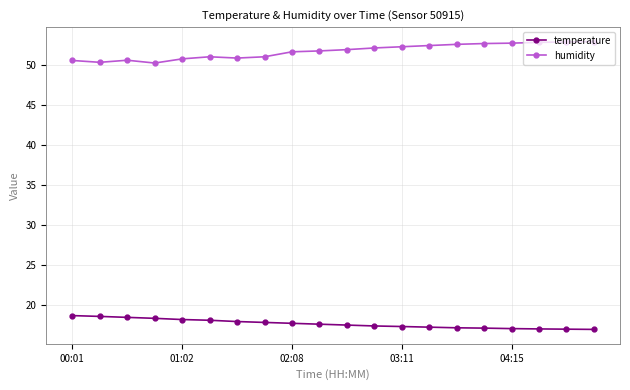

What is the value of the humidity point at the 2nd from the left?

50.3